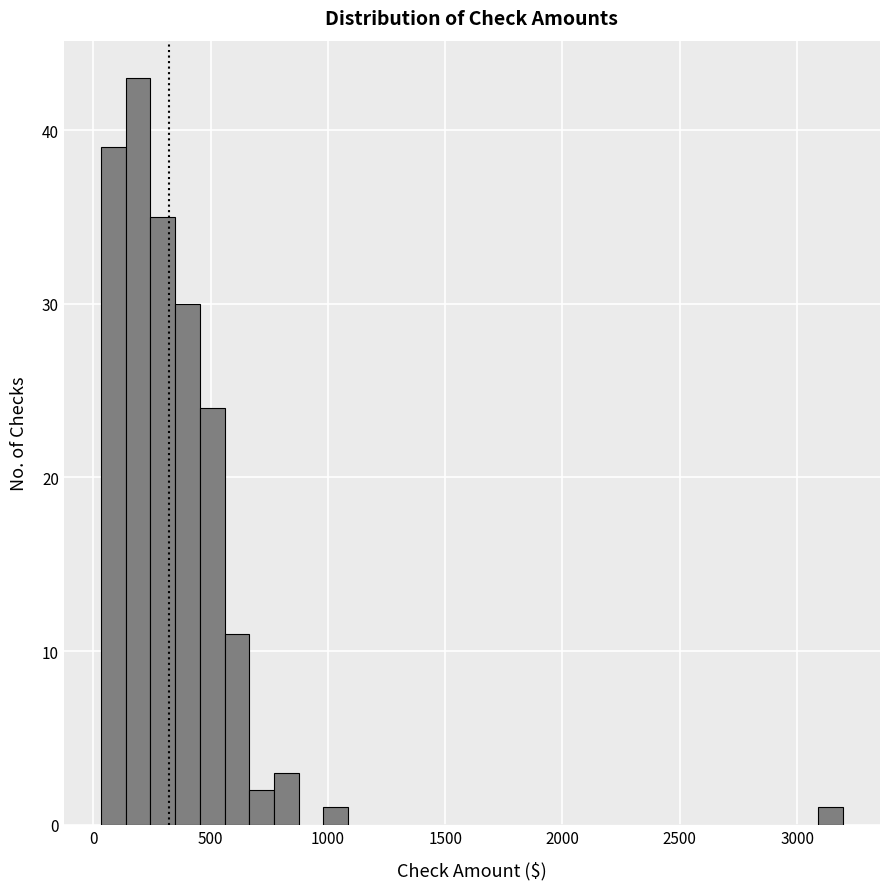

Around what value on the x-axis is the tallest bar? Give the approximate position of its centre, as read against the axis.

200